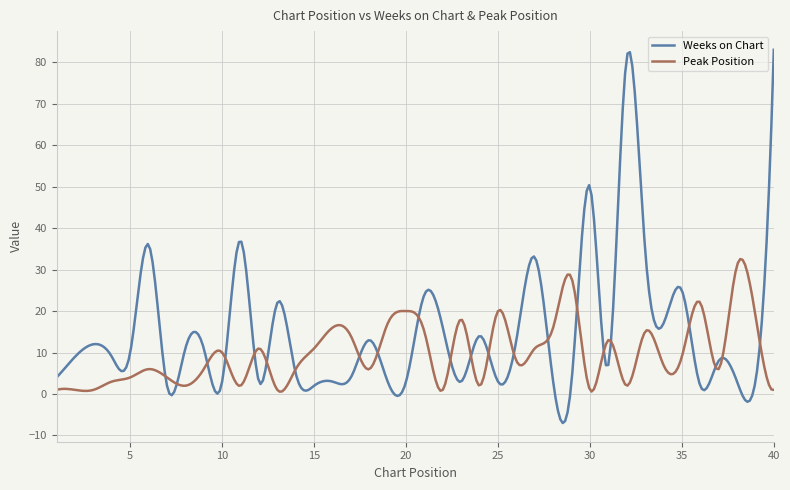

What is the lowest value of the Weeks on Chart series?

-7.0